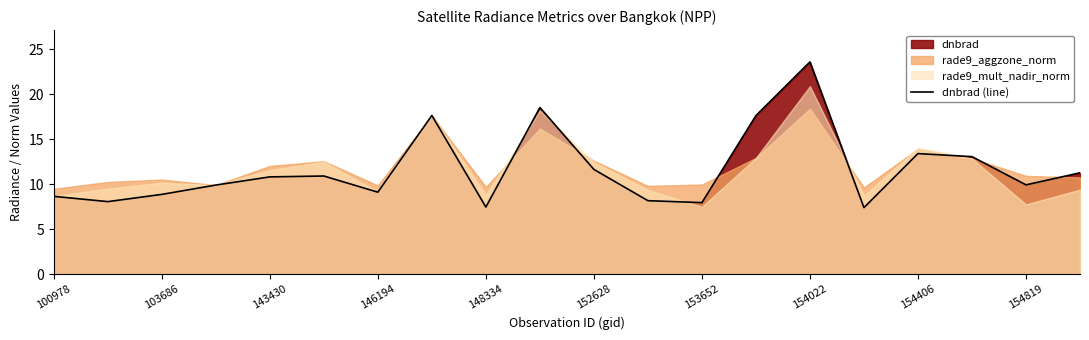

The value of dnbrad (line) at 146194 is 2.1. True or false?

False